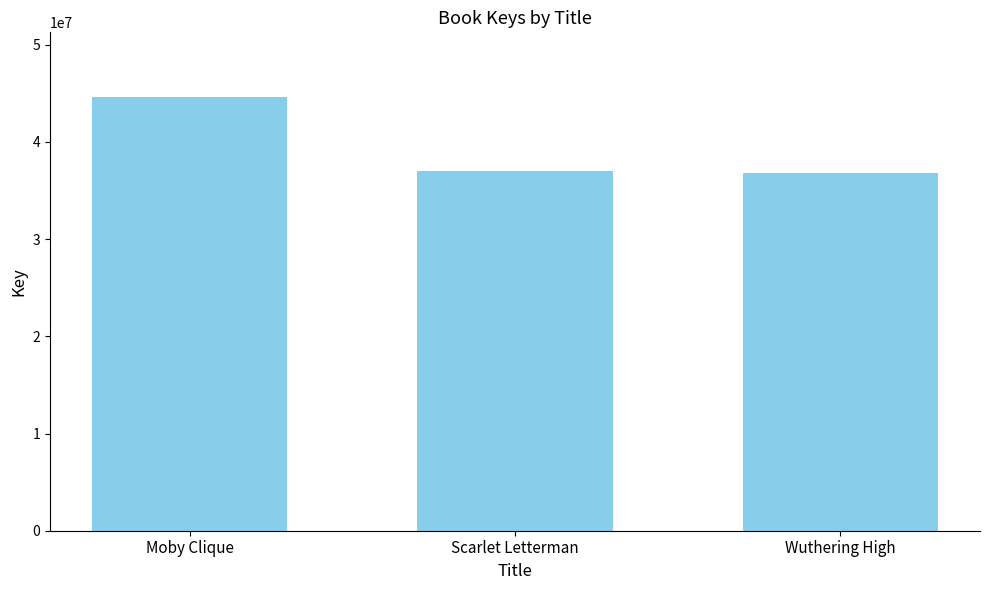

What is the value of the 2nd bar from the left?

36972406